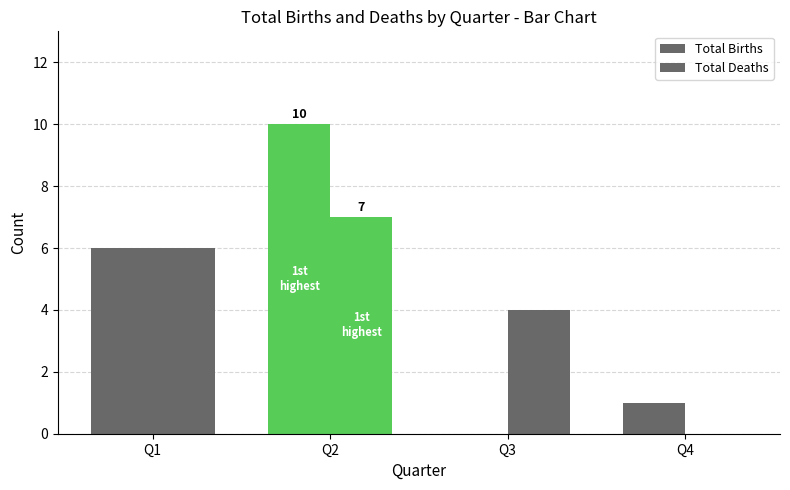

Reading left to right, what are all the values shown in this chart?

Total Births: 6	10	0	1
Total Deaths: 6	7	4	0